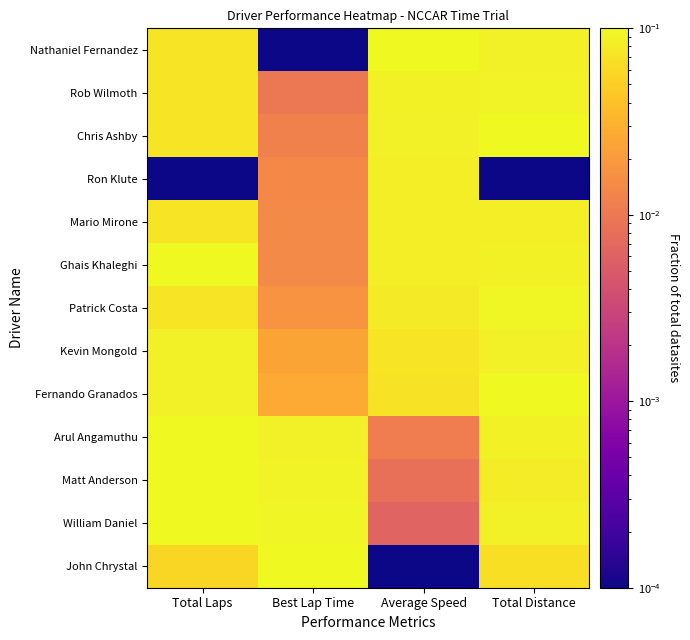

At which category is the sum across all series the highest?

Total Distance